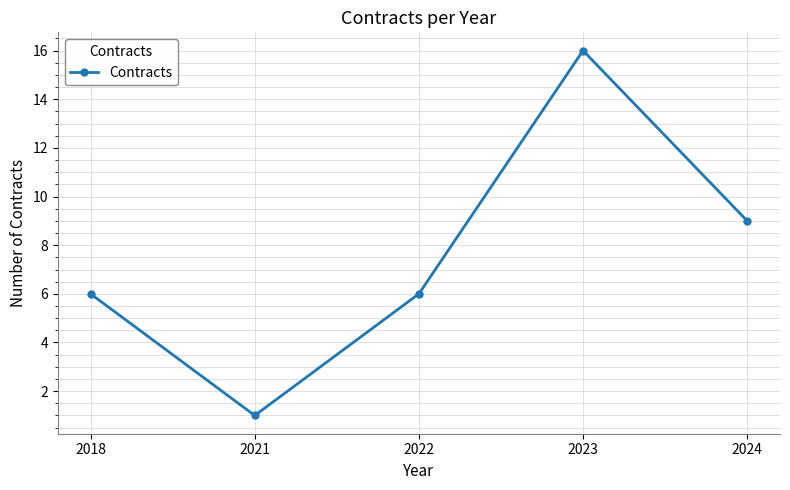

What is the difference between the maximum and minimum values?

15